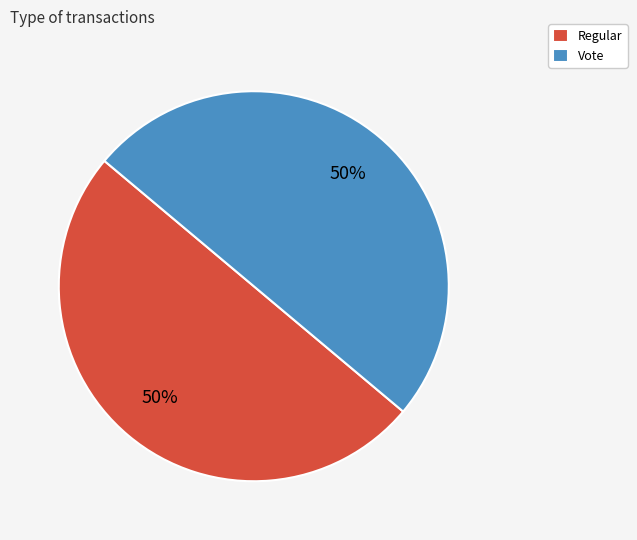

Is the sum of Vote and Regular greater than half?

Yes